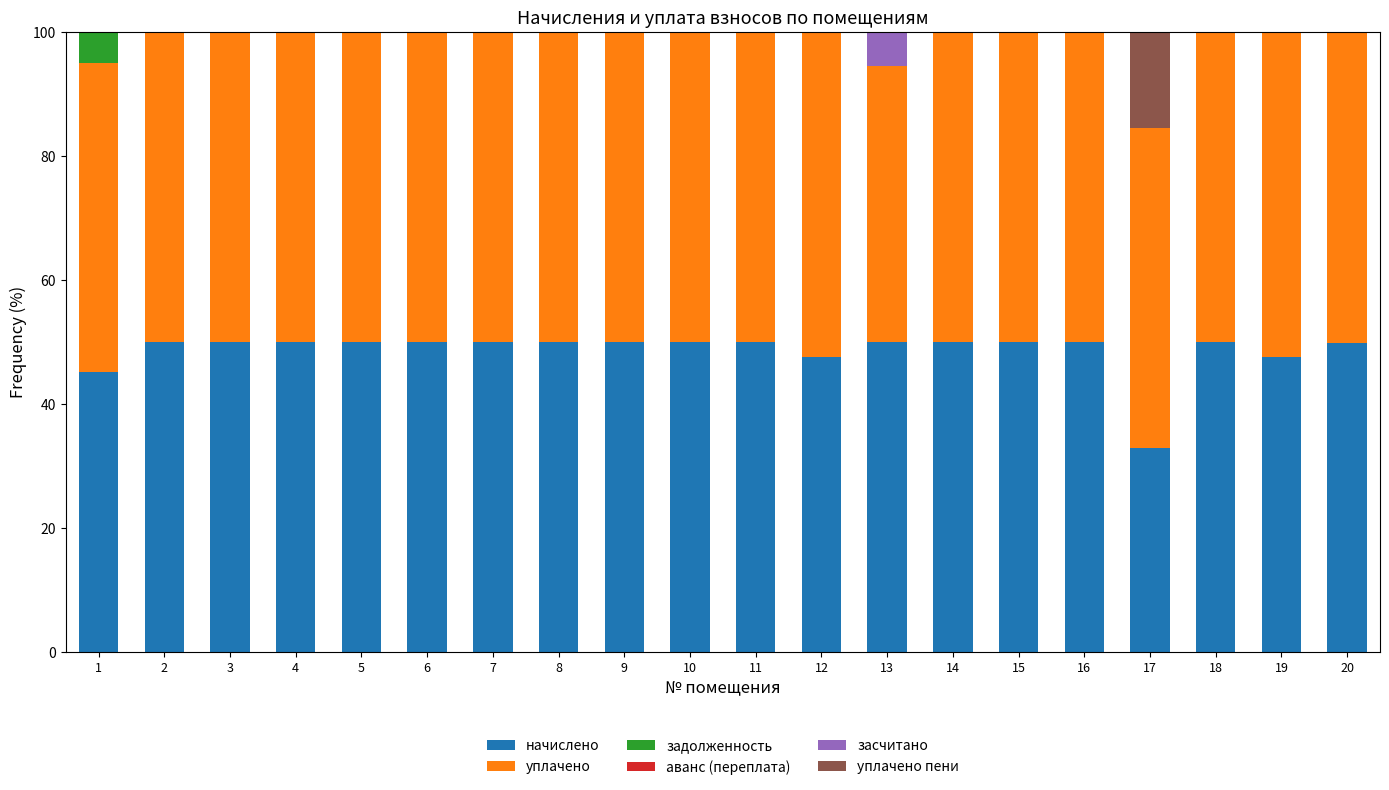

What is the maximum value for начислено?

50.0